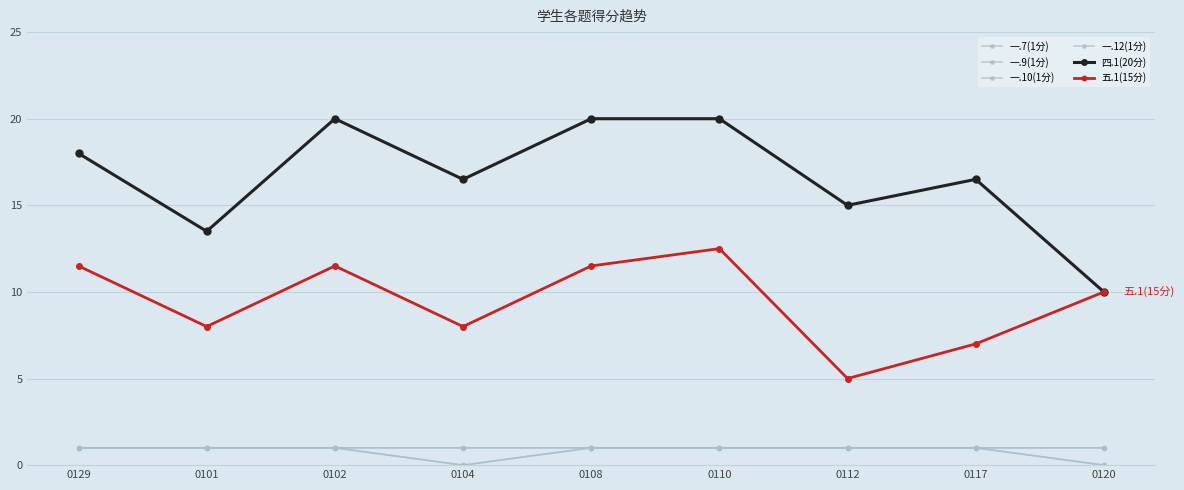

What is the greatest value displayed?

20.0